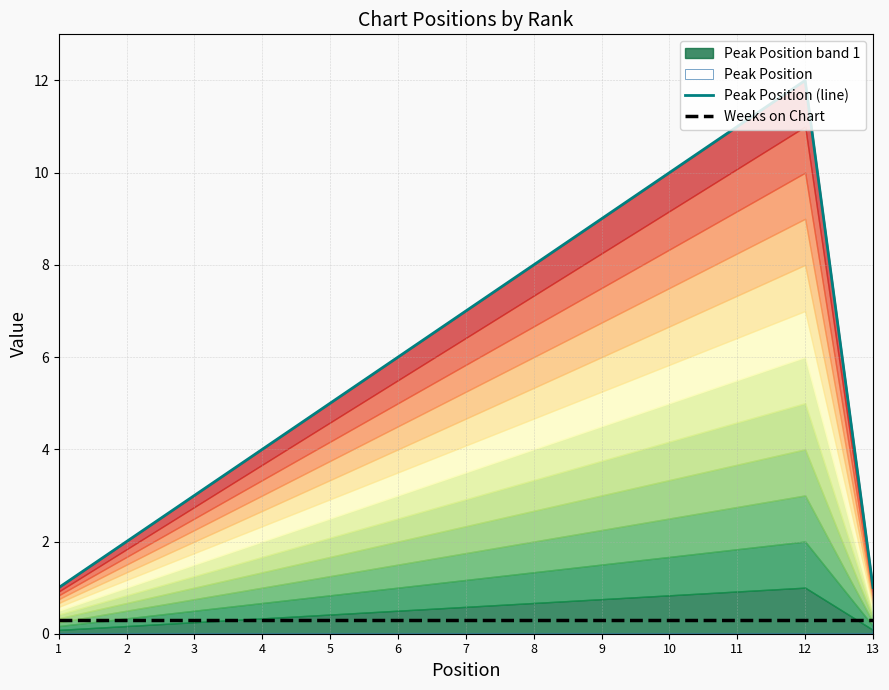

Which series has the widest spread of values?

Peak Position (line)